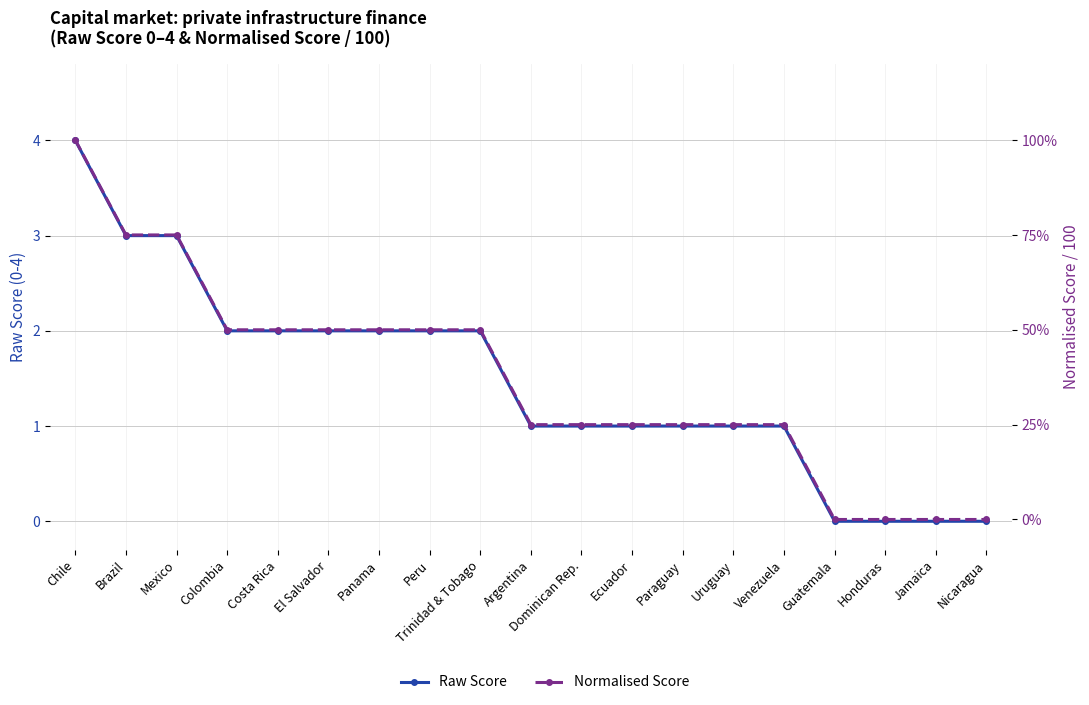

True or false: Raw Score and Normalised Score intersect in this chart.

False